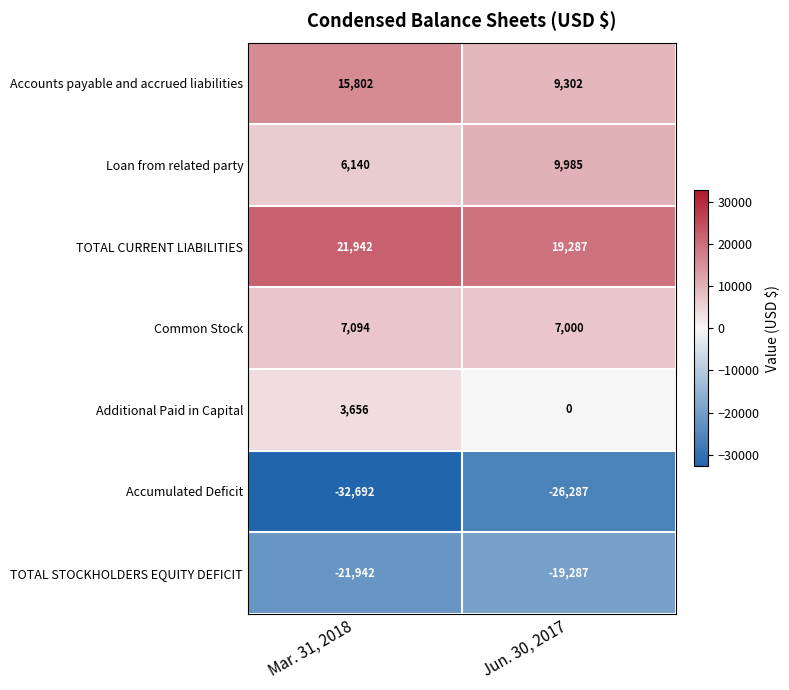

Between Mar. 31, 2018 and Jun. 30, 2017, which series saw the biggest shift?

Accounts payable and accrued liabilities